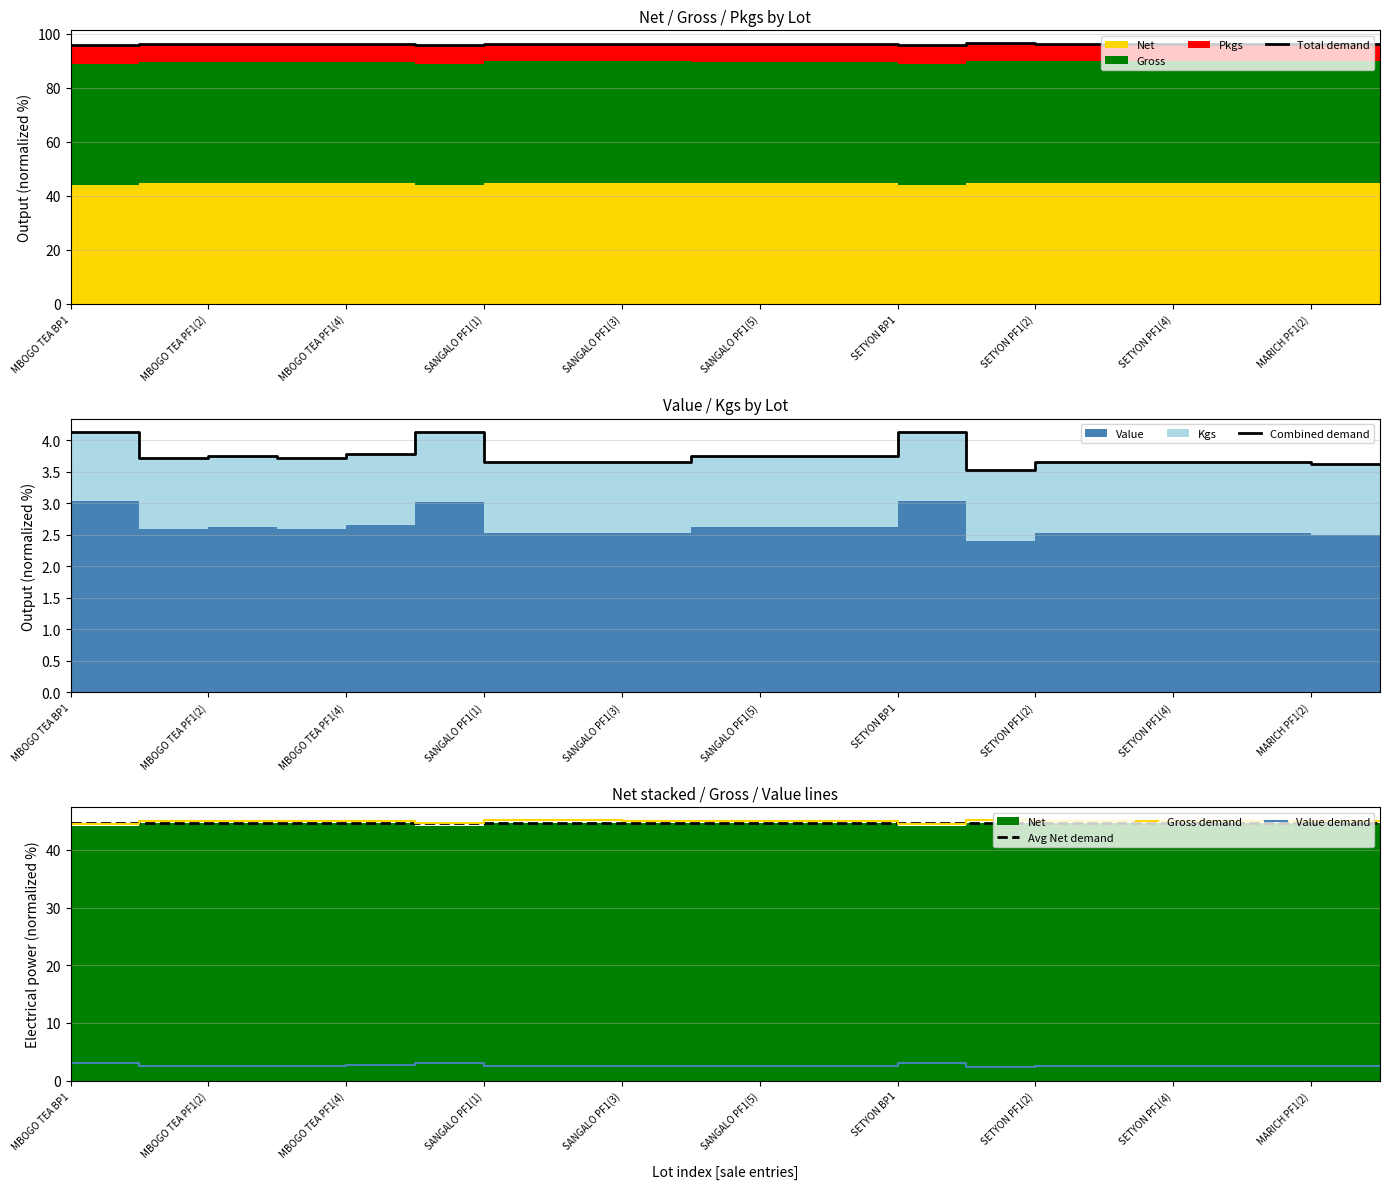

Is it true that Gross demand equals 45.0 at SANGALO PF1(5)?

True